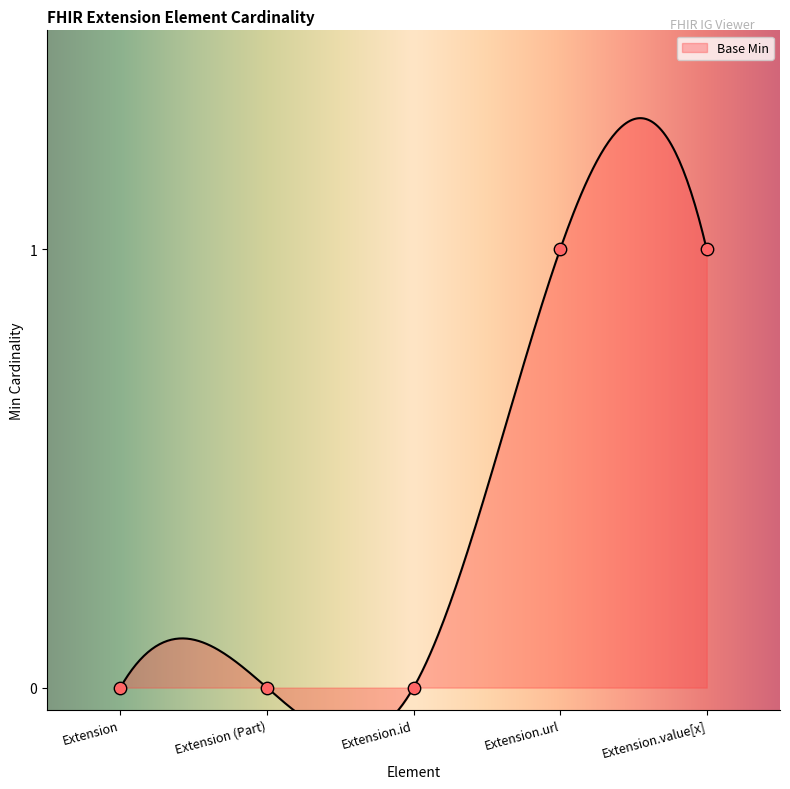

What is the change in value from Extension to Extension.url?

+1